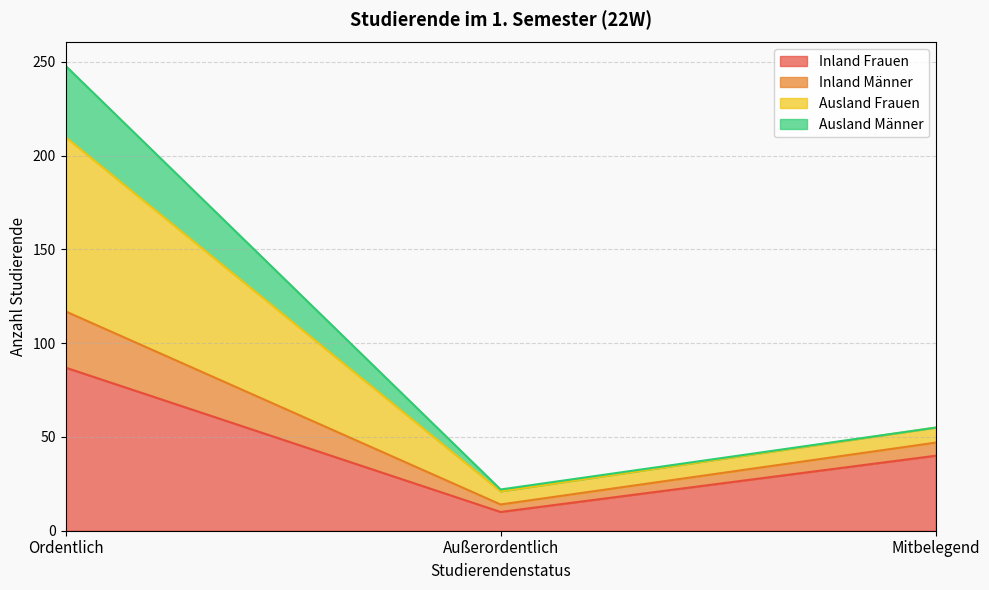

At which label does Ausland Frauen reach its minimum?

Außerordentlich